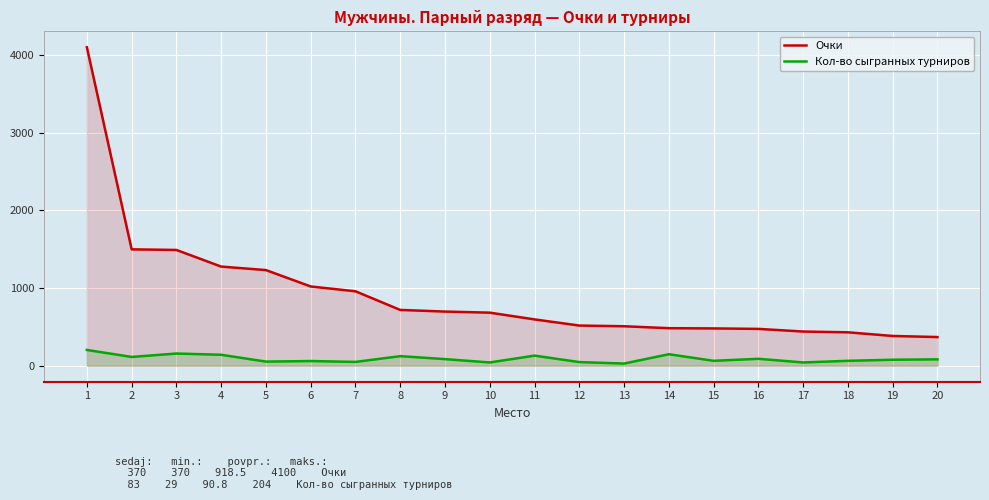

Reading left to right, list all the values displayed in this chart.

Очки: 1=4100	2=1499	3=1491	4=1277	5=1232	6=1021	7=959	8=719	9=698	10=684	11=597	12=518	13=509	14=484	15=481	16=475	17=441	18=431	19=384	20=370
Кол-во сыгранных турниров: 1=204	2=114	3=158	4=142	5=54	6=61	7=50	8=124	9=86	10=43	11=131	12=48	13=29	14=149	15=64	16=90	17=43	18=64	19=78	20=83